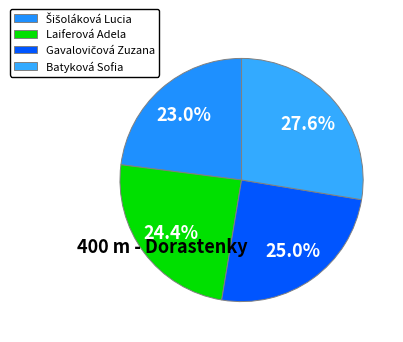

To the nearest percent, what is the average slice percentage?

25%